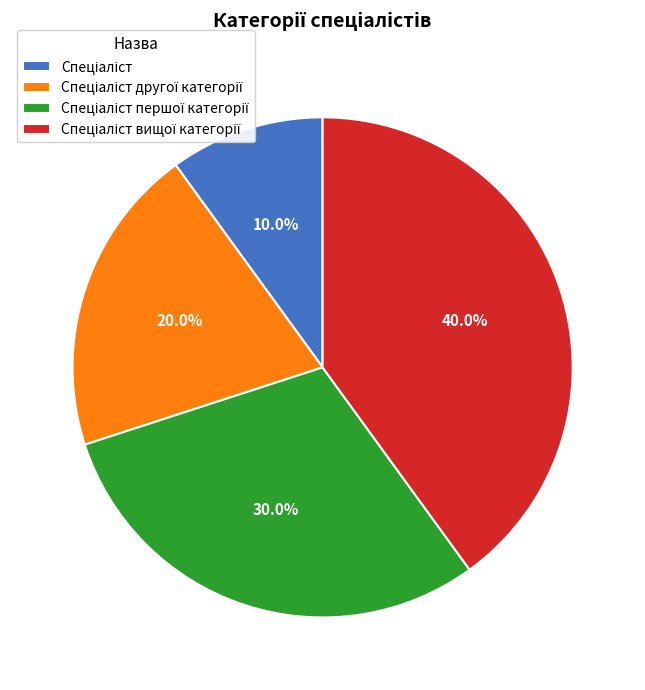

Is there any slice that represents more than half of the pie?

No